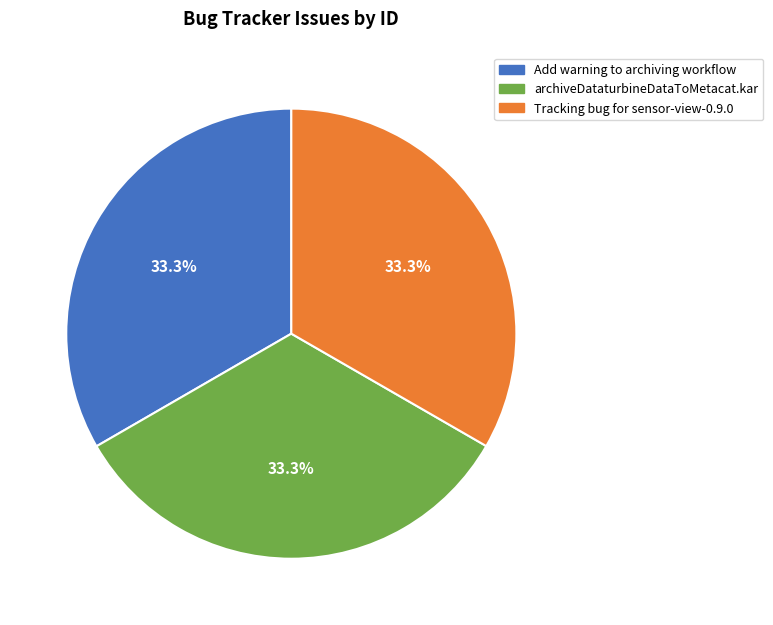

To the nearest percent, what is the average slice percentage?

33%